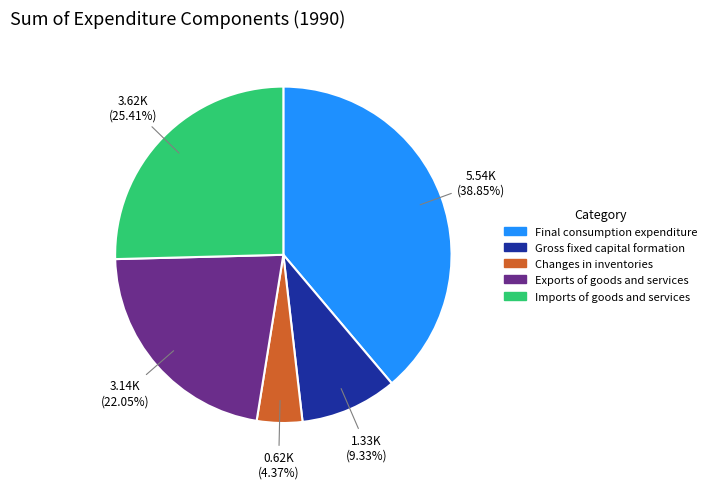

What is the largest slice in the pie chart?

Final consumption expenditure